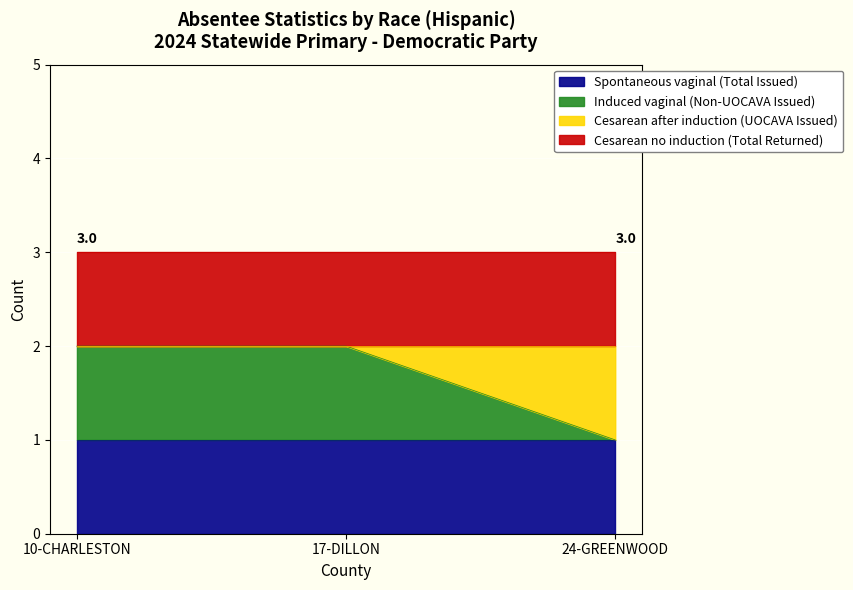

Does the chart display data point markers on the line(s)?

No